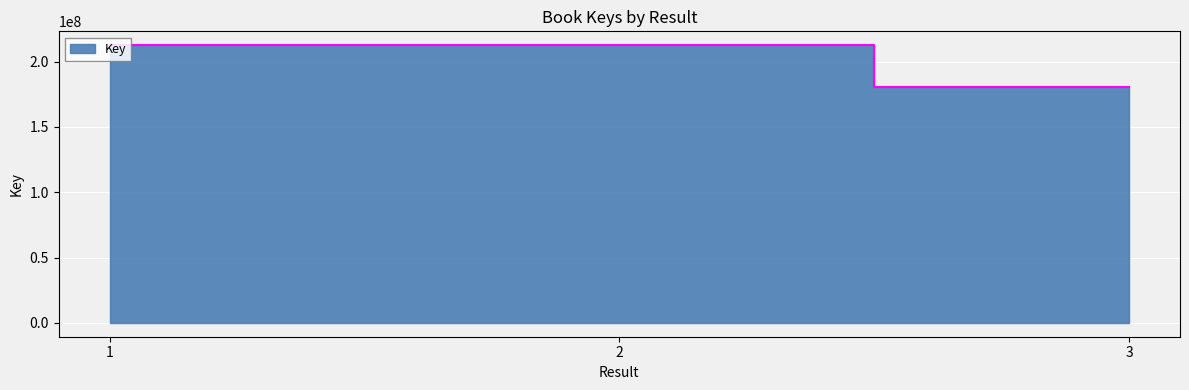

Is it true that the value at 3 is 180707583?

True